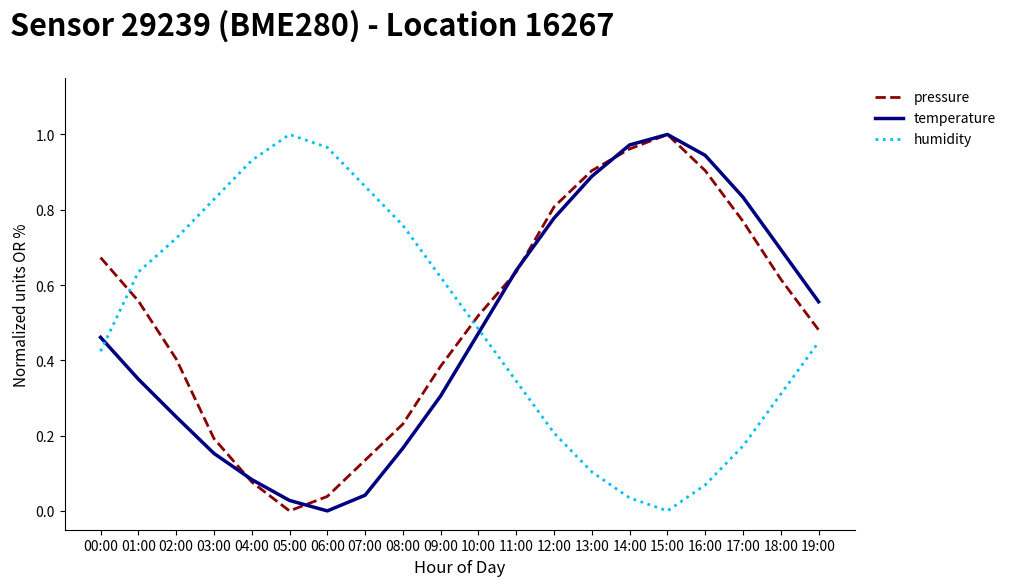

True or false: humidity has a value of 0.0 at 14:00.

True